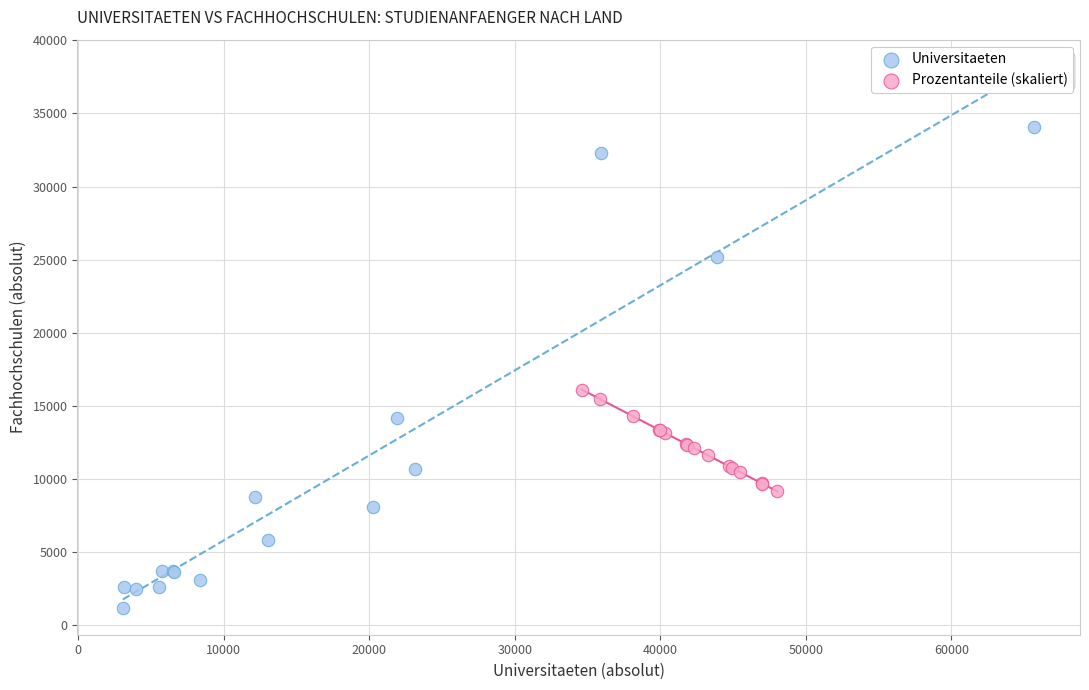

Which series has the widest spread of Y values?

Universitaeten